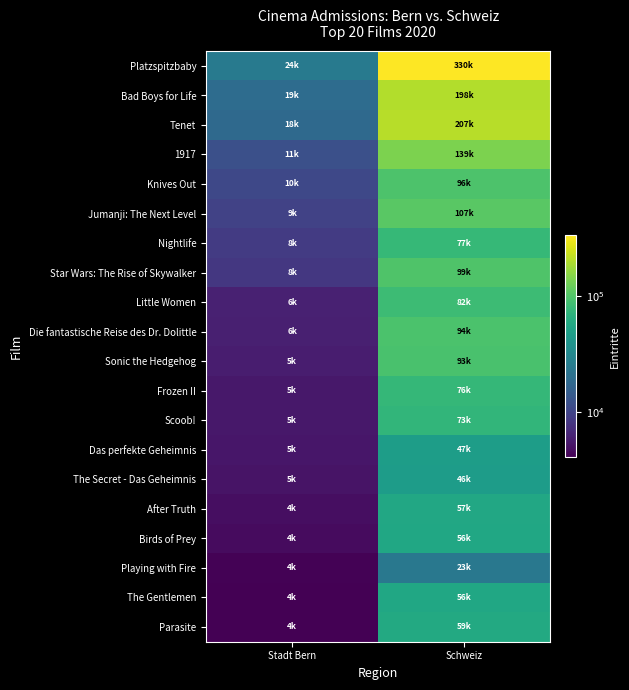

What is the difference between the highest and lowest values at Schweiz?

307042